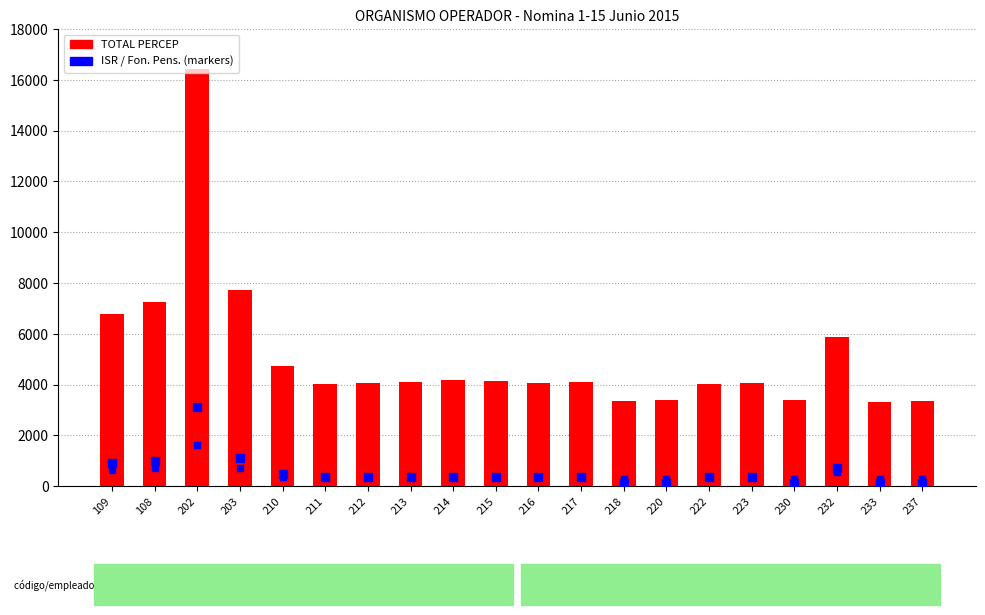

What is the total value across all series at 203?

9543.0